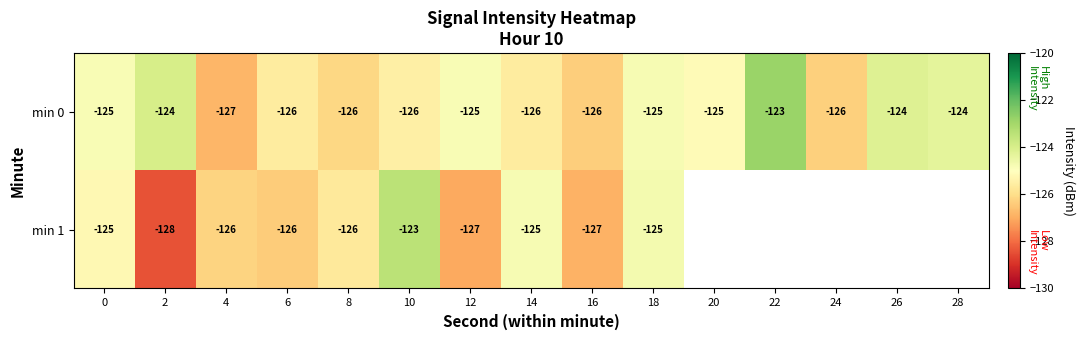

Is the value of min 0 at 22 greater than the value of min 1 at 2?

Yes